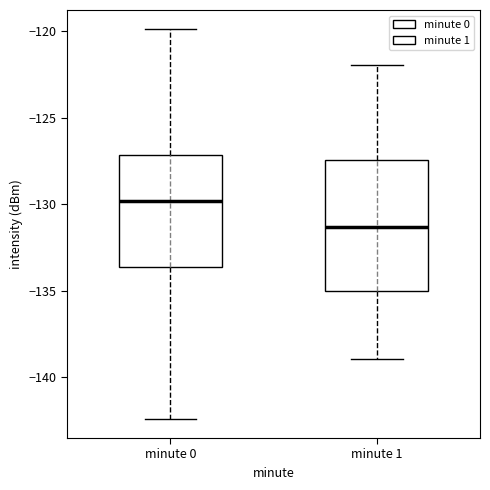

Reading left to right, read every box against the y-axis: the position of its median line, the range the box covers, and the ends of its whiskers. The values are not printed on the chart, so give them approximately, as read against the axis.

minute 0: median -130.0, box -133.5 to -127.0, whiskers -142.5 to -120.0
minute 1: median -131.5, box -135.0 to -127.5, whiskers -139.0 to -122.0